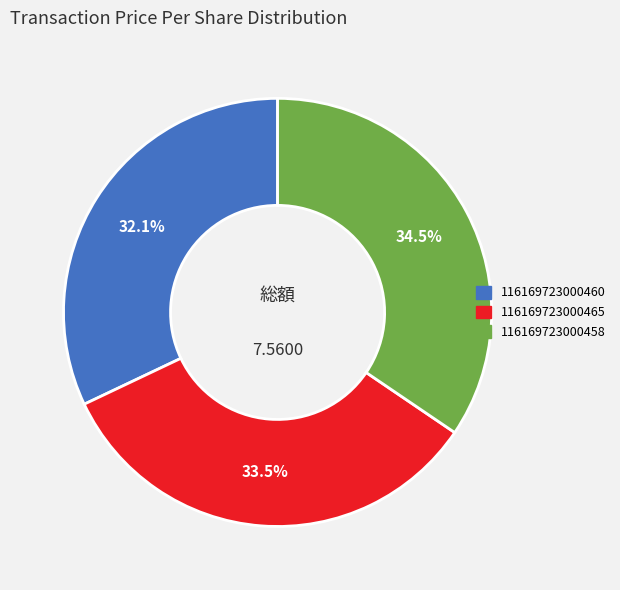

To the nearest percent, what is the difference between the 116169723000458 and 116169723000465 slice percentages?

1%